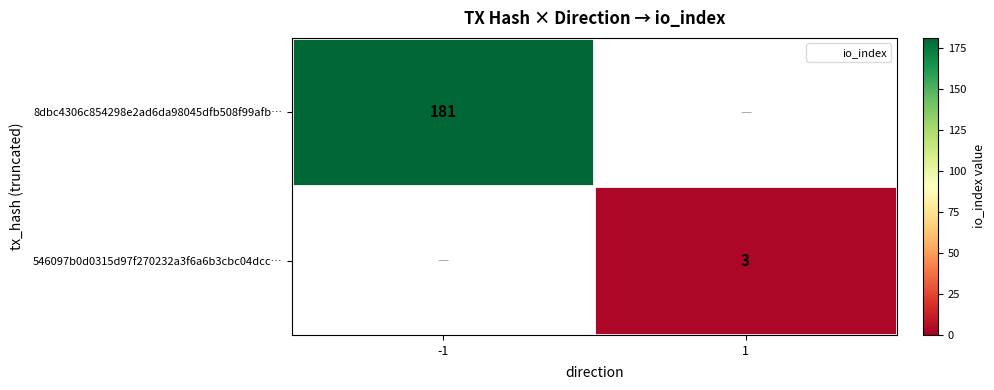

Between 1 and -1, which is larger?

-1